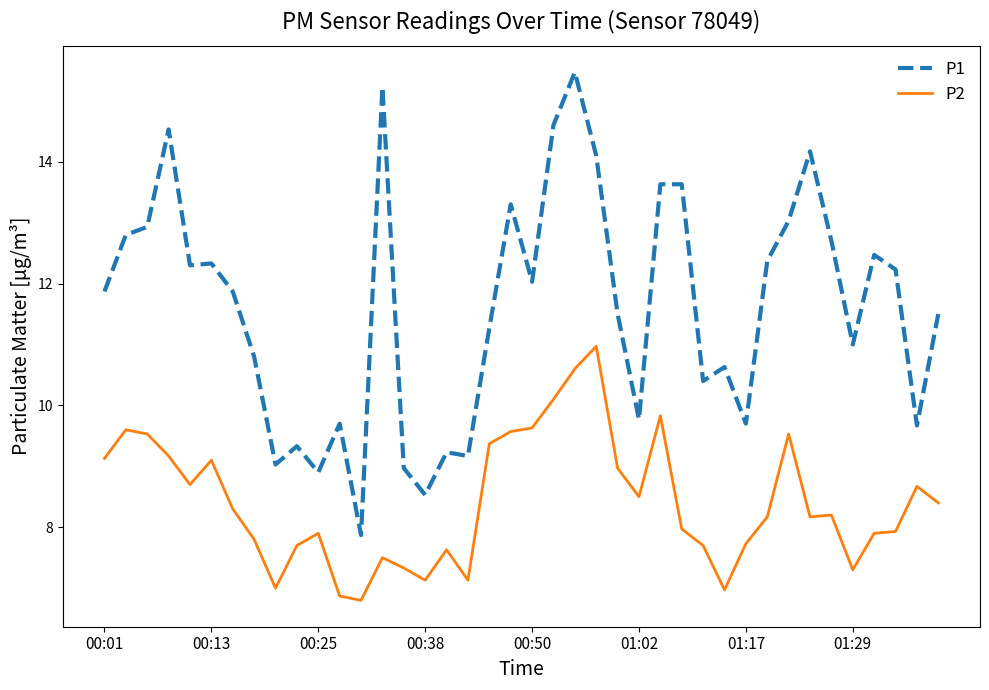

What is the greatest value displayed?

15.5